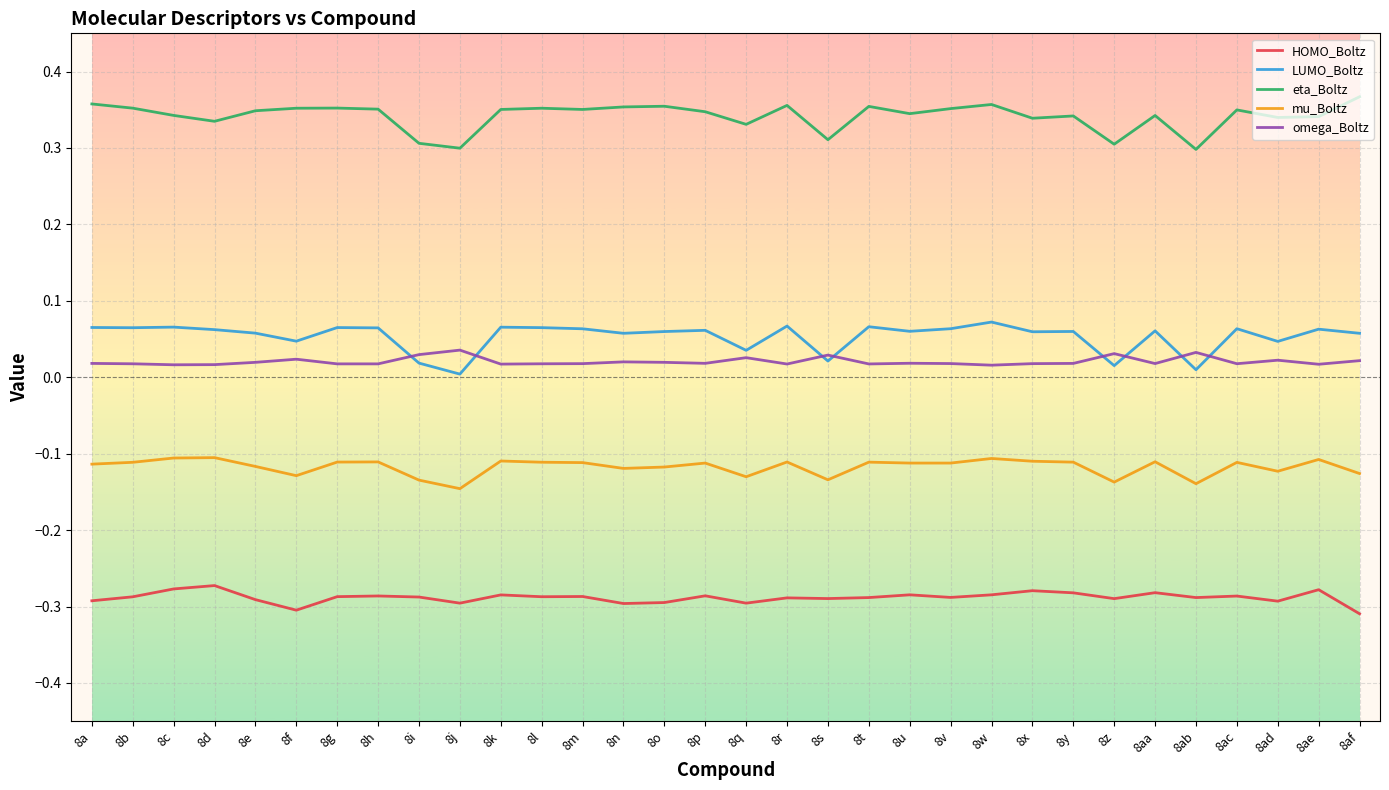

What position from the left is 8ac?

29